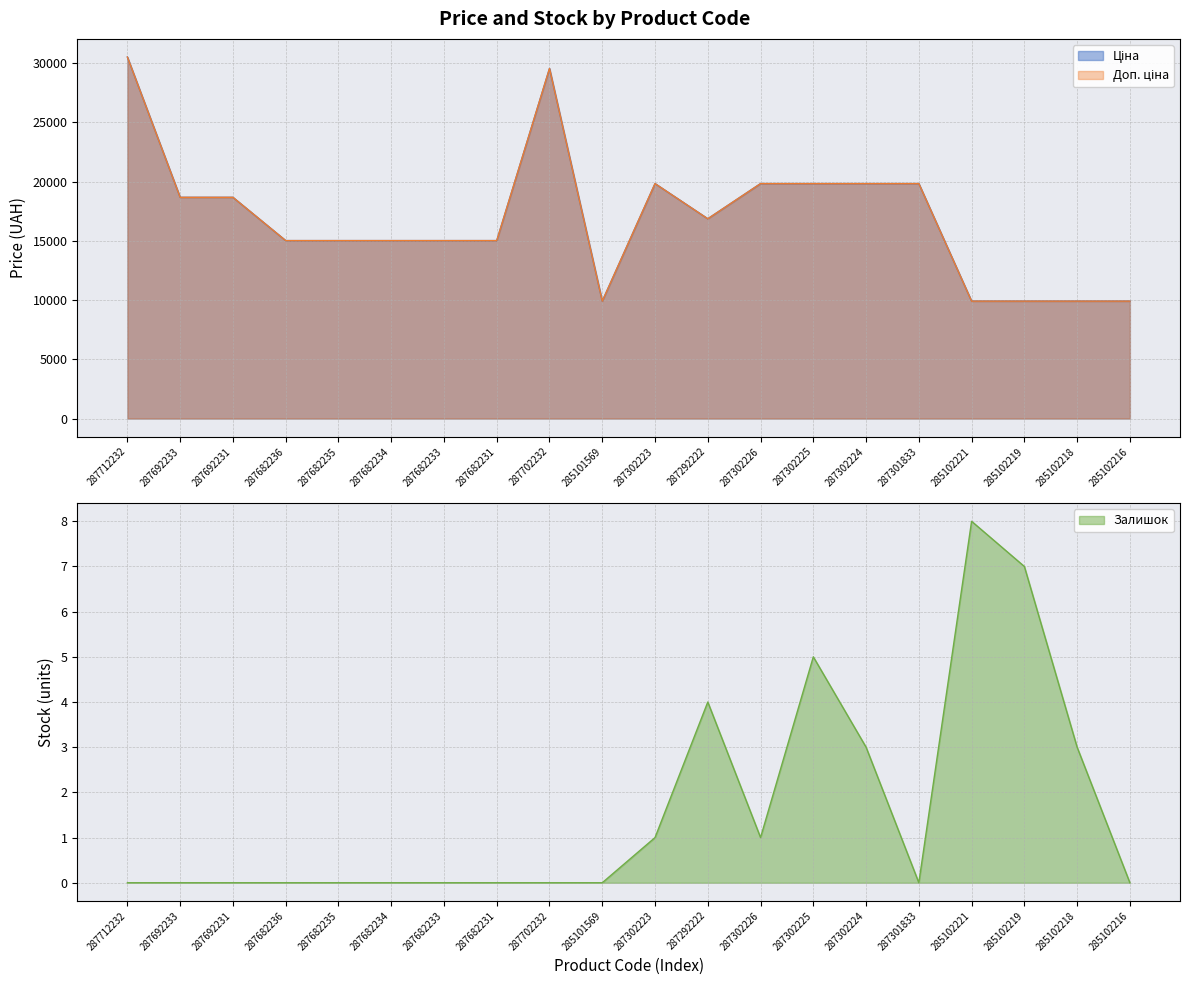

Which series changed the most between 287692233 and 285102218?

Ціна